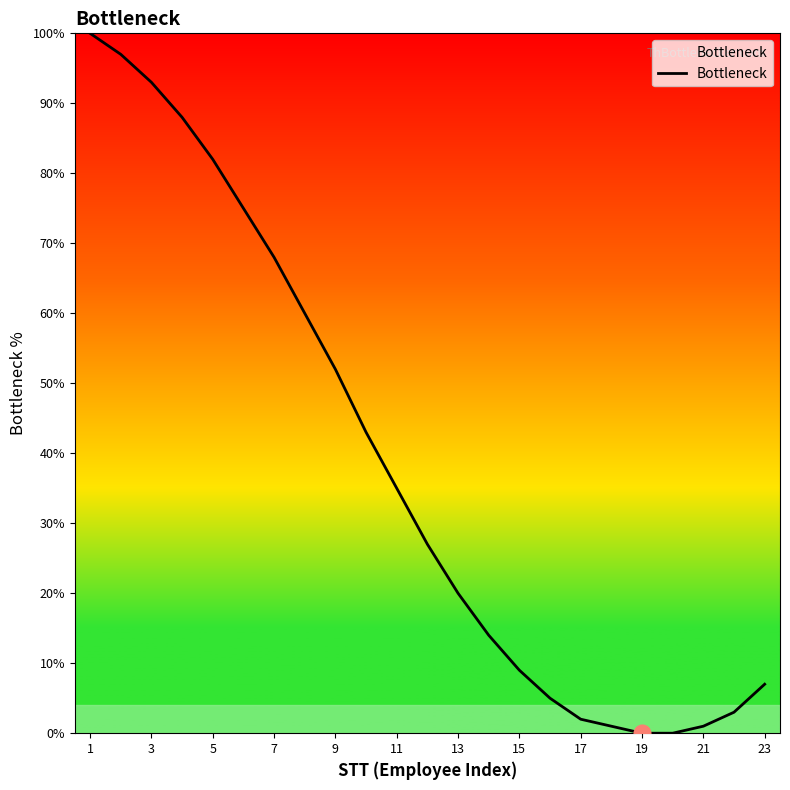

What is the greatest value displayed?

100